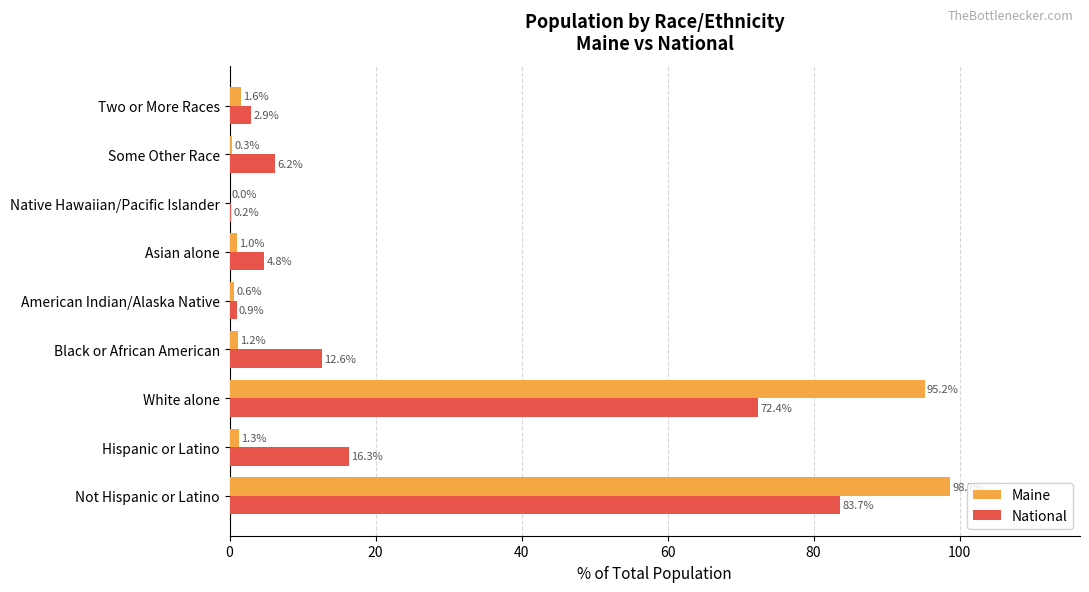

Which series changed the most between White alone and Black or African American?

Maine